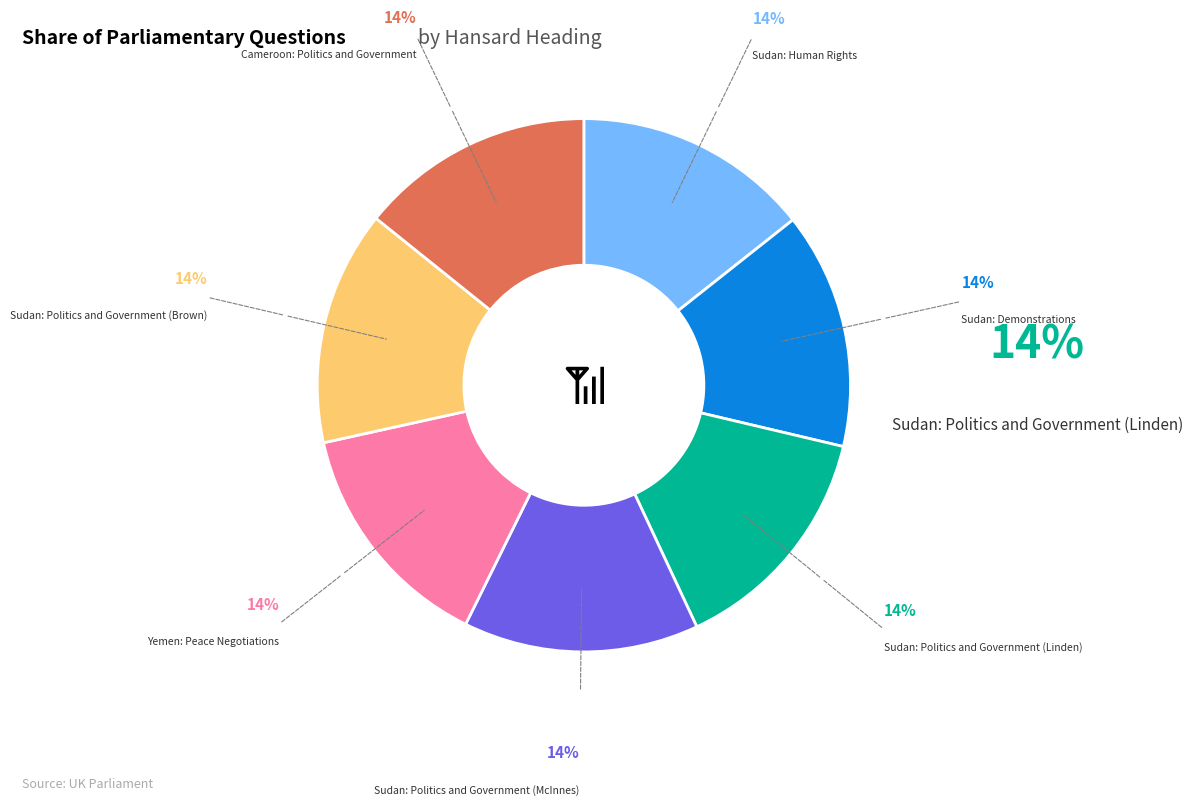

Is there any slice that represents more than half of the pie?

No